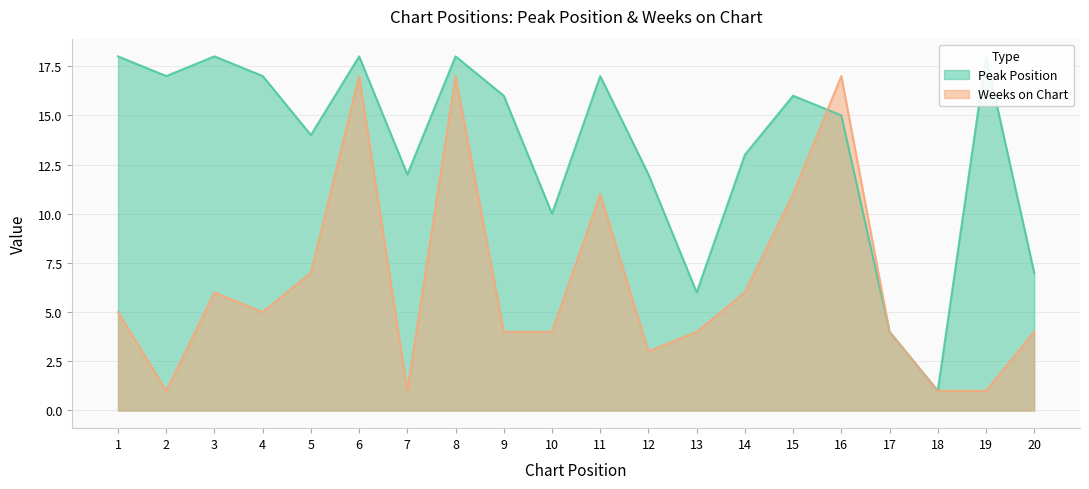

Reading right to left, list all the values displayed in this chart.

Peak Position: 7	18	1	4	15	16	13	6	12	17	10	16	18	12	18	14	17	18	17	18
Weeks on Chart: 4	1	1	4	17	11	6	4	3	11	4	4	17	1	17	7	5	6	1	5